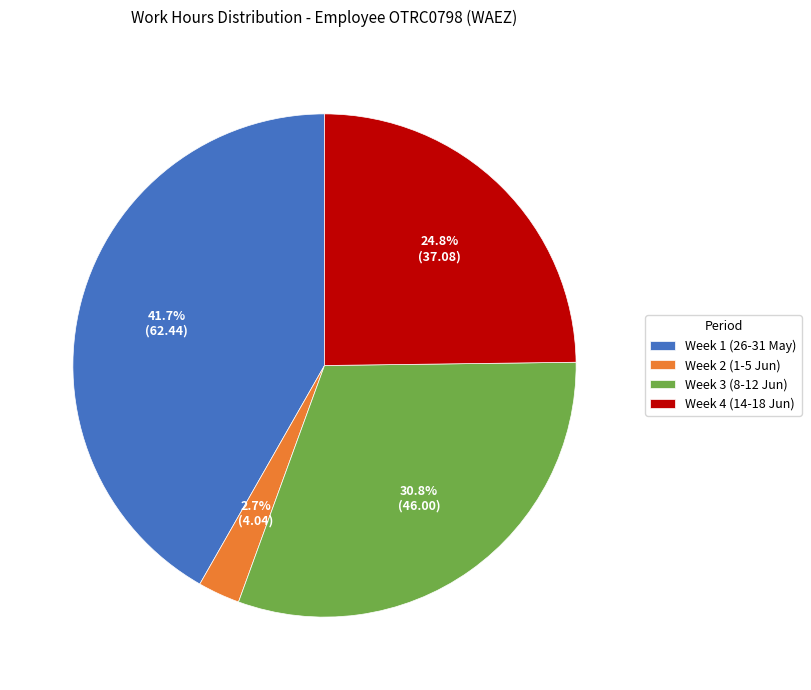

Rank the categories by value from highest to lowest.

Week 1 (26-31 May), Week 3 (8-12 Jun), Week 4 (14-18 Jun), Week 2 (1-5 Jun)